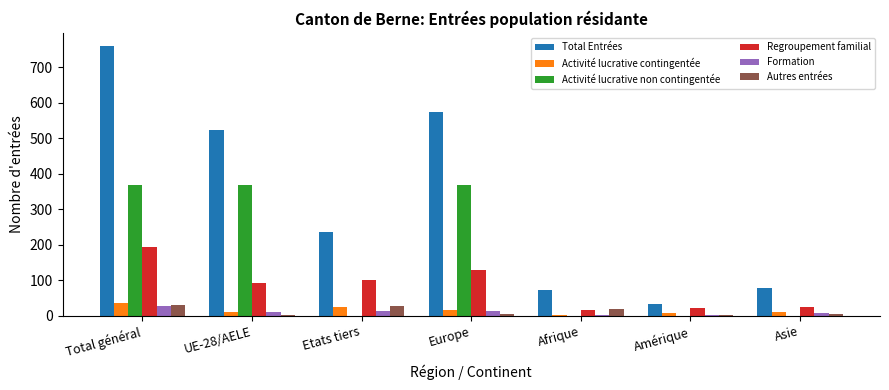

Which series changed the most between UE-28/AELE and Afrique?

Total Entrées